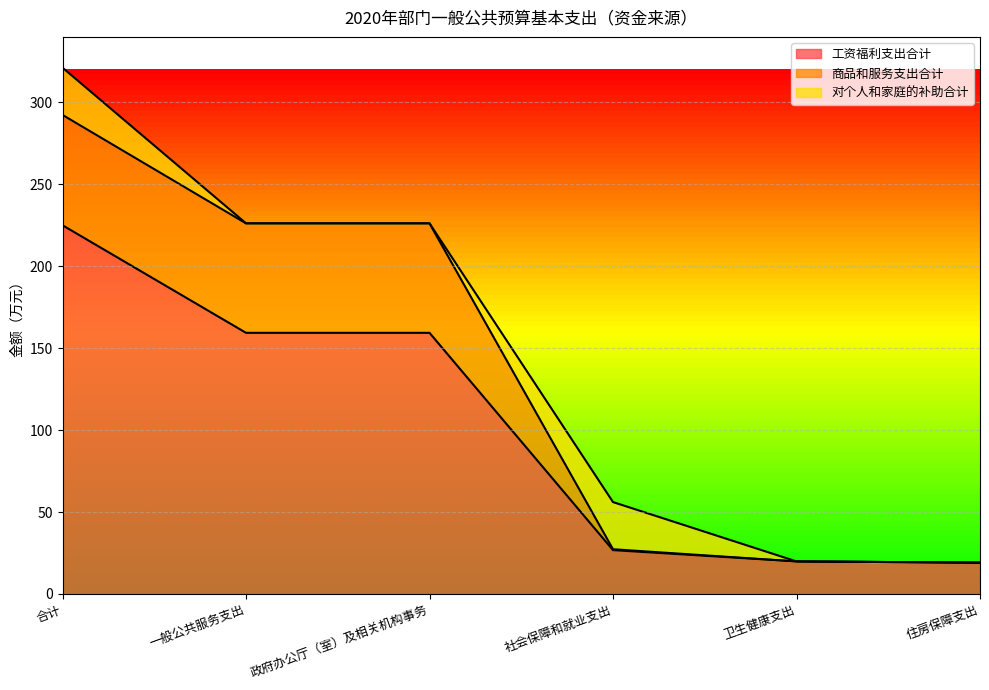

What is the label of the 3rd point from the right?

社会保障和就业支出